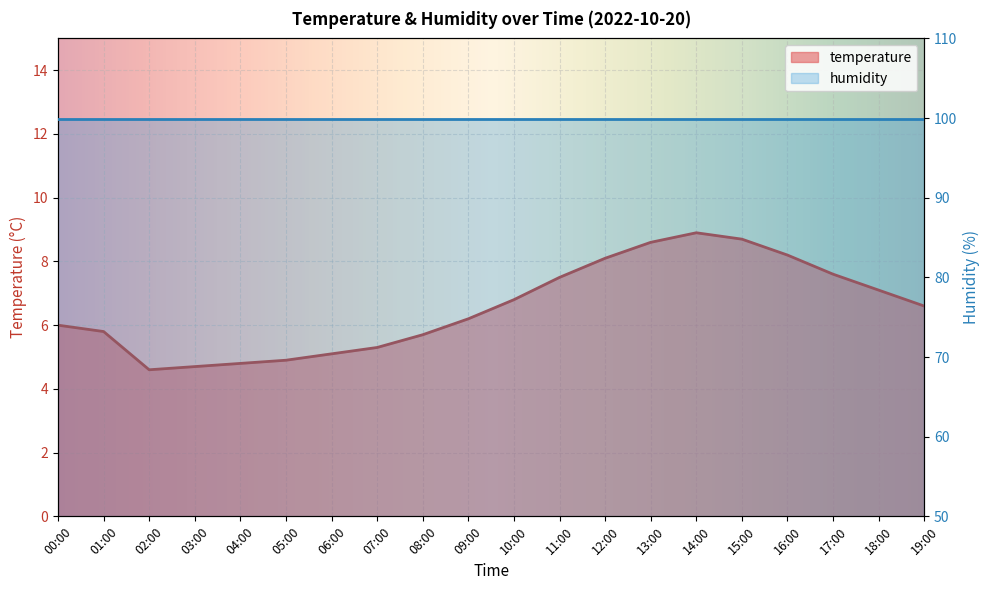

Which label corresponds to the smallest value in the chart?

02:00